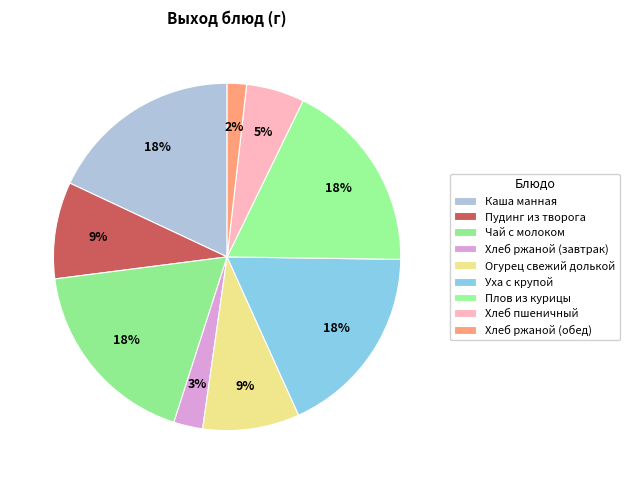

How many slices are in this pie chart?

9